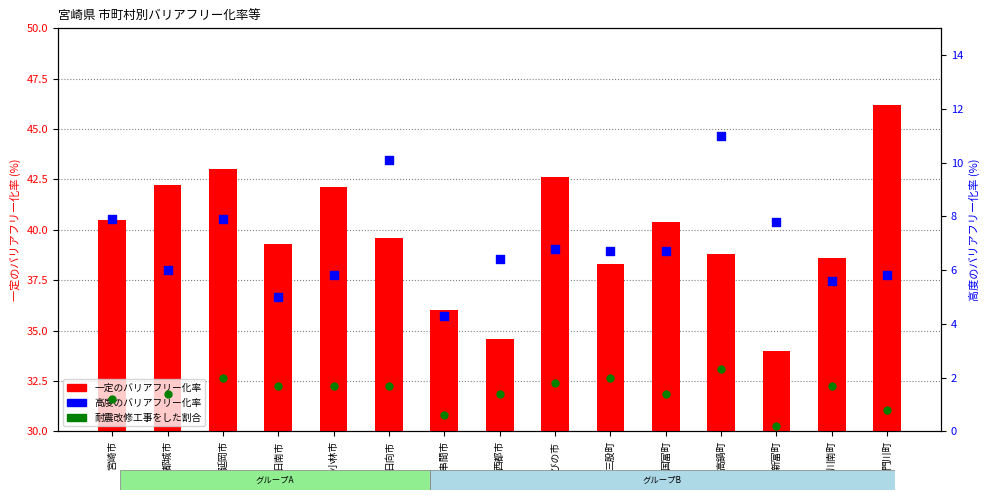

Which series has the largest total across all categories?

一定のバリアフリー化率